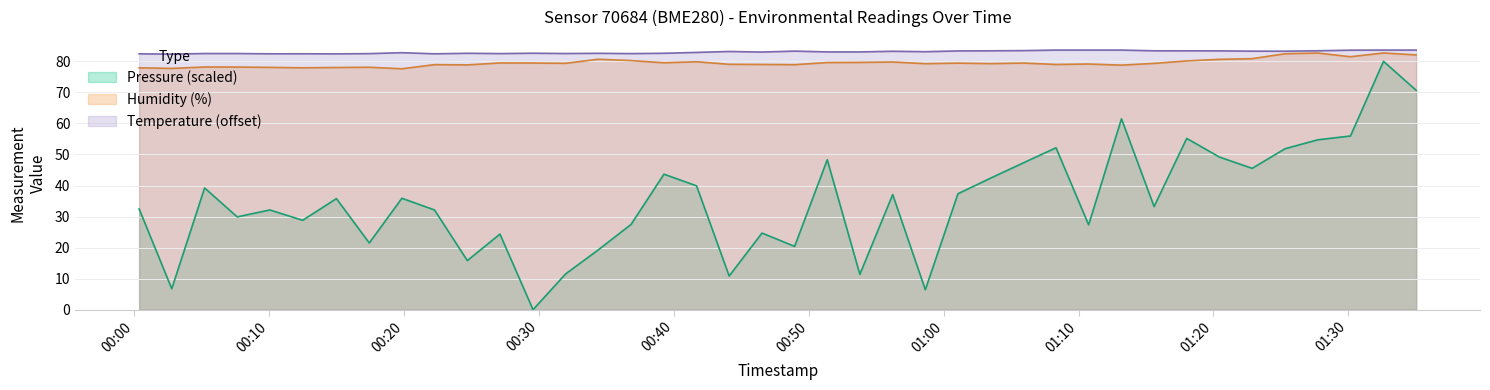

What is the maximum value for humidity?

82.7